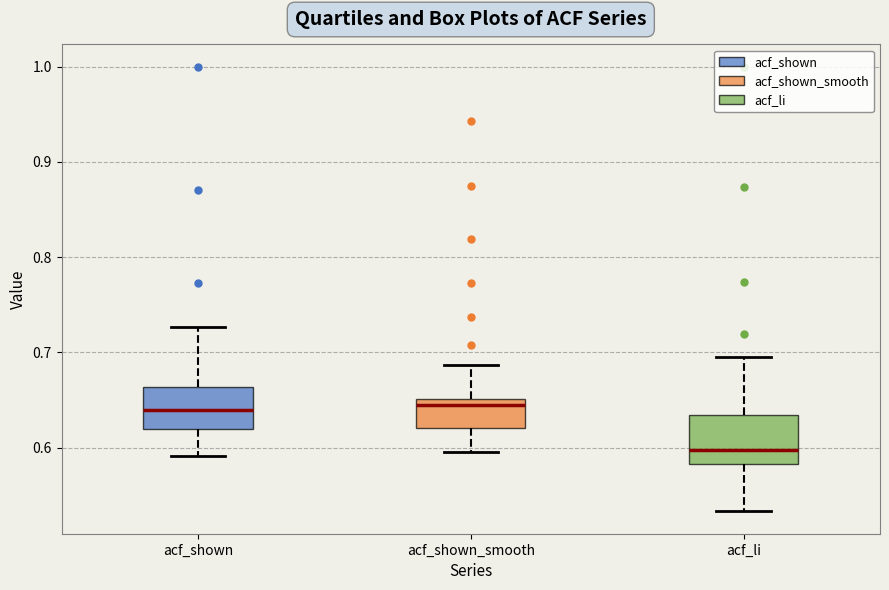

Reading left to right, transcribe this box plot: for each box, give where its median line is, the range the box spans, and where its two whiskers end, as read against the y-axis. The values are not printed on the chart, so give them approximately, as read against the axis.

acf_shown: median 0.64, box 0.62 to 0.66, whiskers 0.59 to 0.73
acf_shown_smooth: median 0.65 (just below the box's upper edge), box 0.62 to 0.65, whiskers 0.60 to 0.69
acf_li: median 0.60, box 0.58 to 0.63, whiskers 0.53 to 0.70